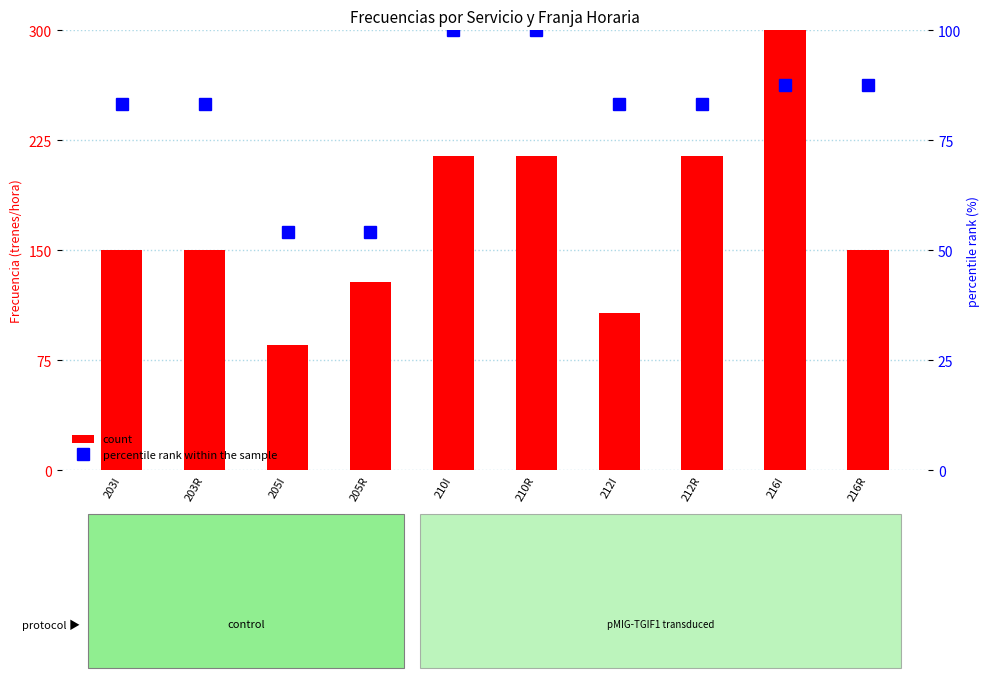

Reading right to left, list all the values displayed in this chart.

count: 216R=150.0	216I=300.0	212R=214.3	212I=107.1	210R=214.3	210I=214.3	205R=128.6	205I=85.7	203R=150.0	203I=150.0
percentile rank within the sample: 216R=87.5	216I=87.5	212R=83.3	212I=83.3	210R=100.0	210I=100.0	205R=54.2	205I=54.2	203R=83.3	203I=83.3